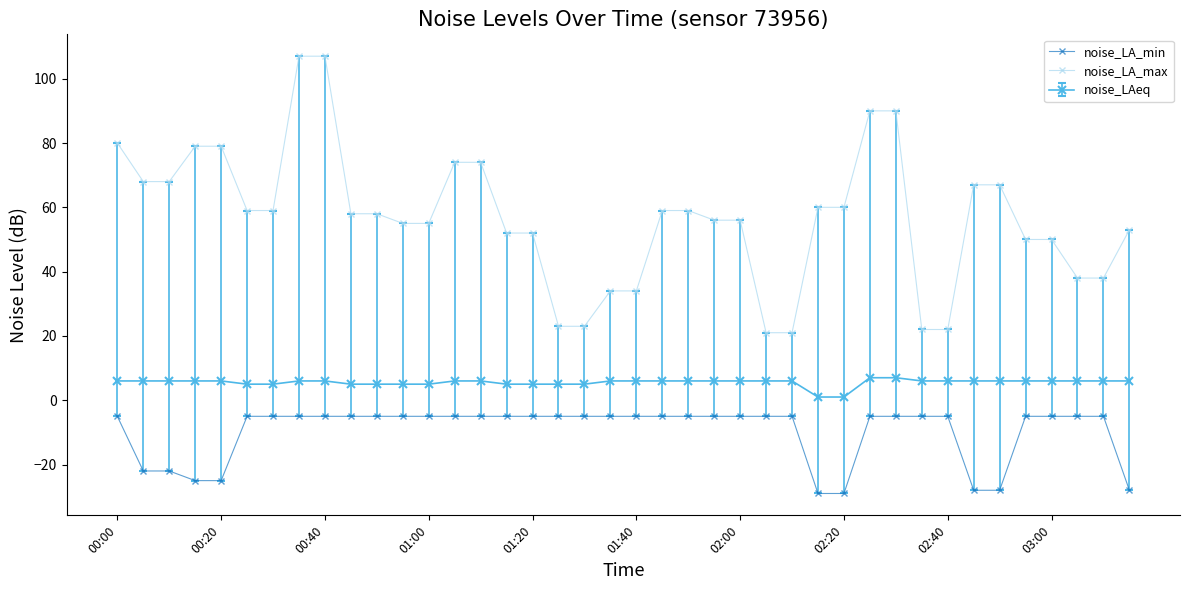

What is the maximum value shown in the chart?

107